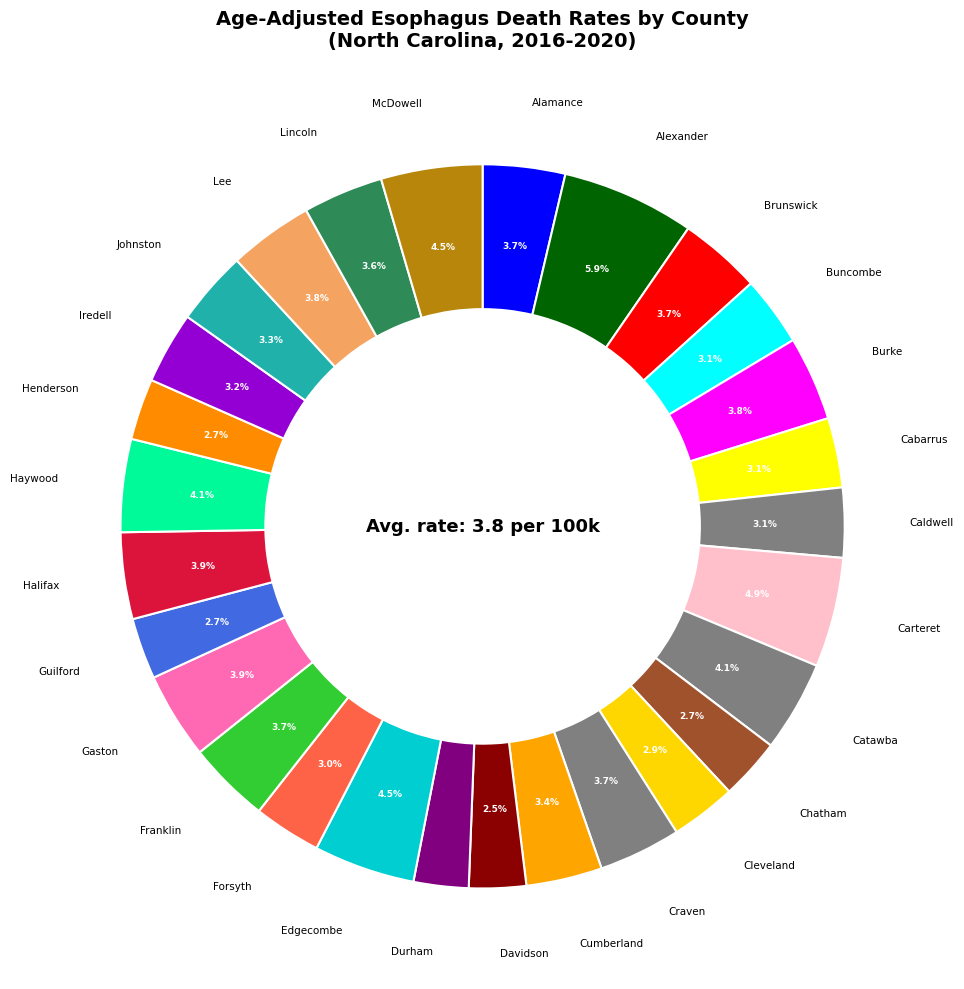

Does any single category account for the majority?

No